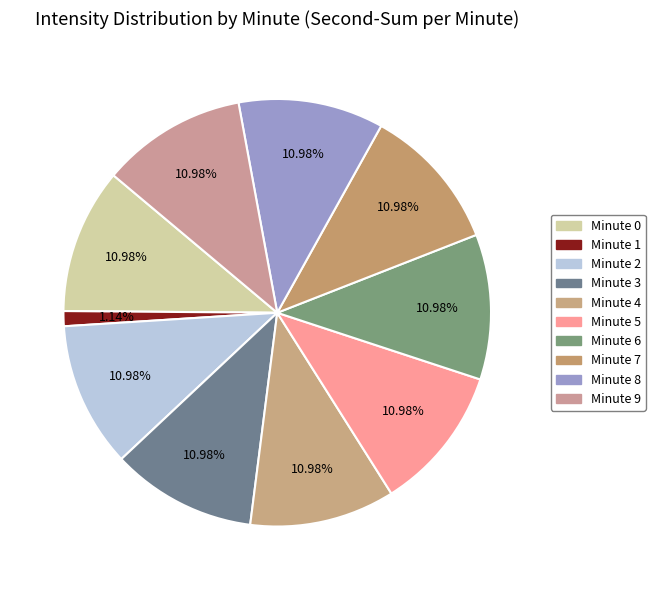

Does any single category account for the majority?

No